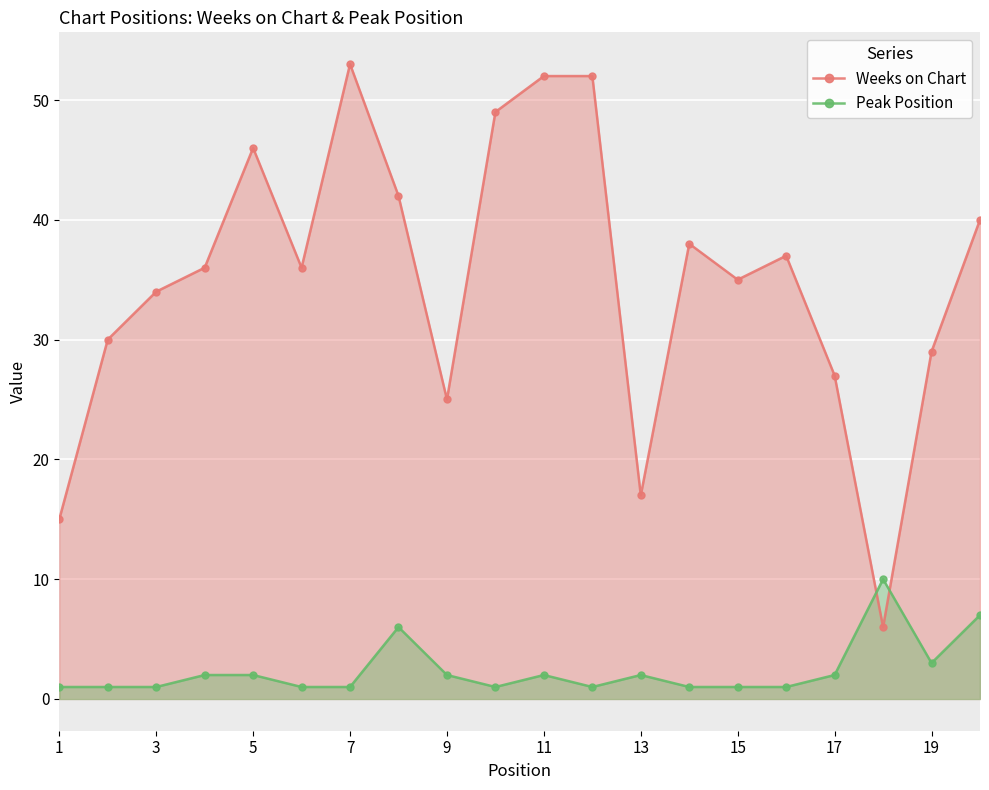

How many intersections are there between Peak Position and Weeks on Chart?

2